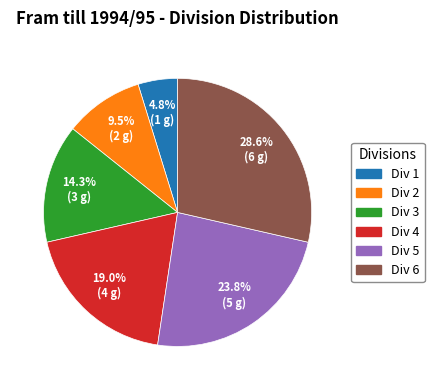

How many segments does this pie chart have?

6